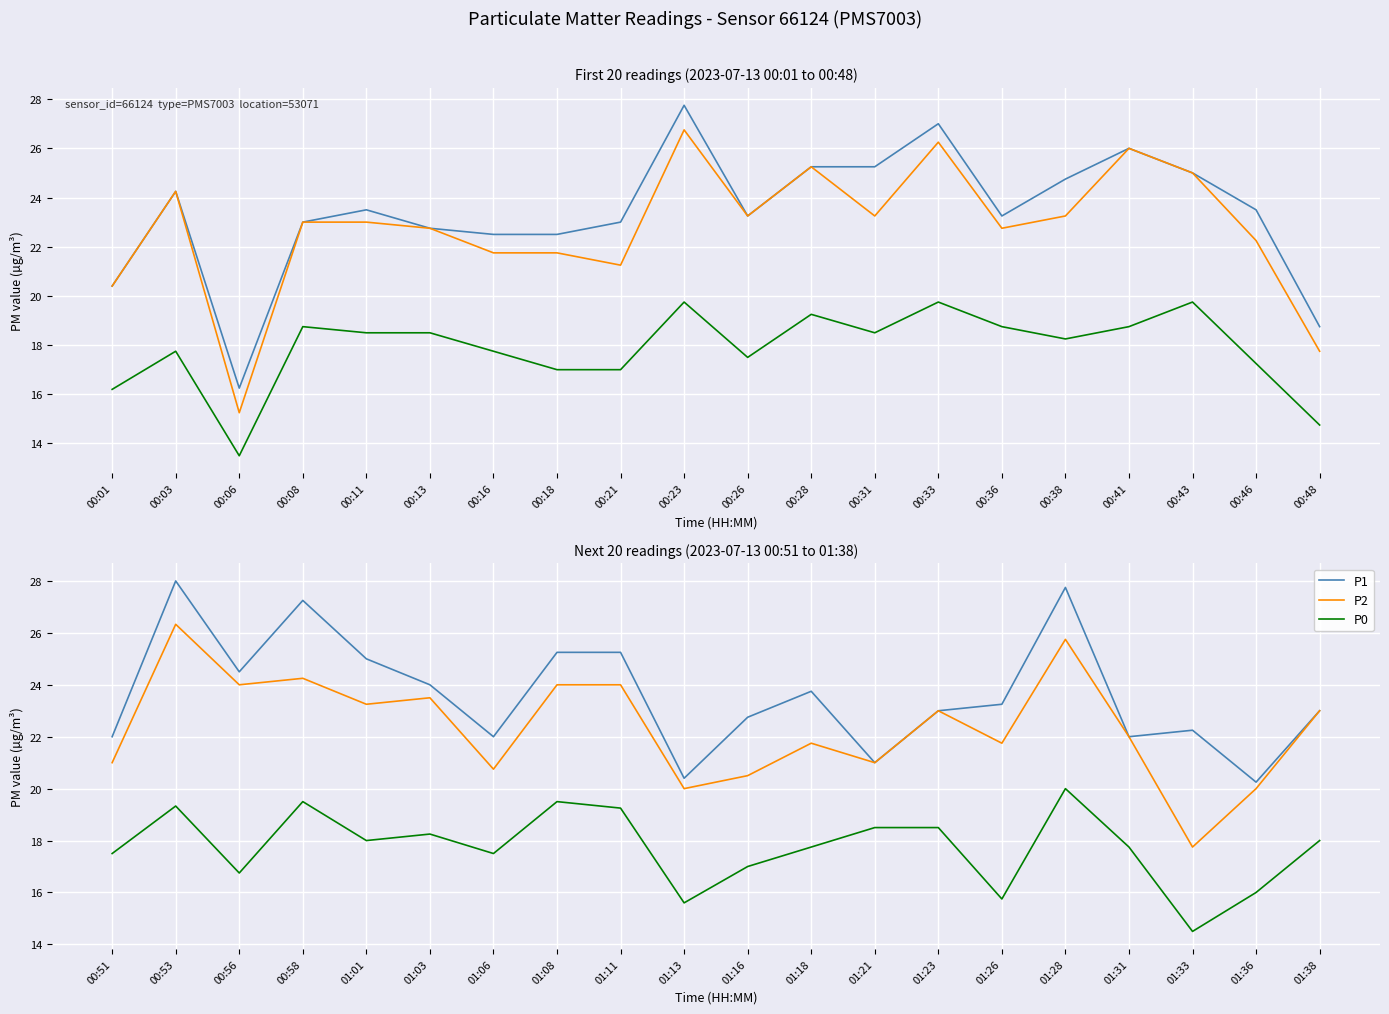

At how many categories does at least one series exceed 19?

20